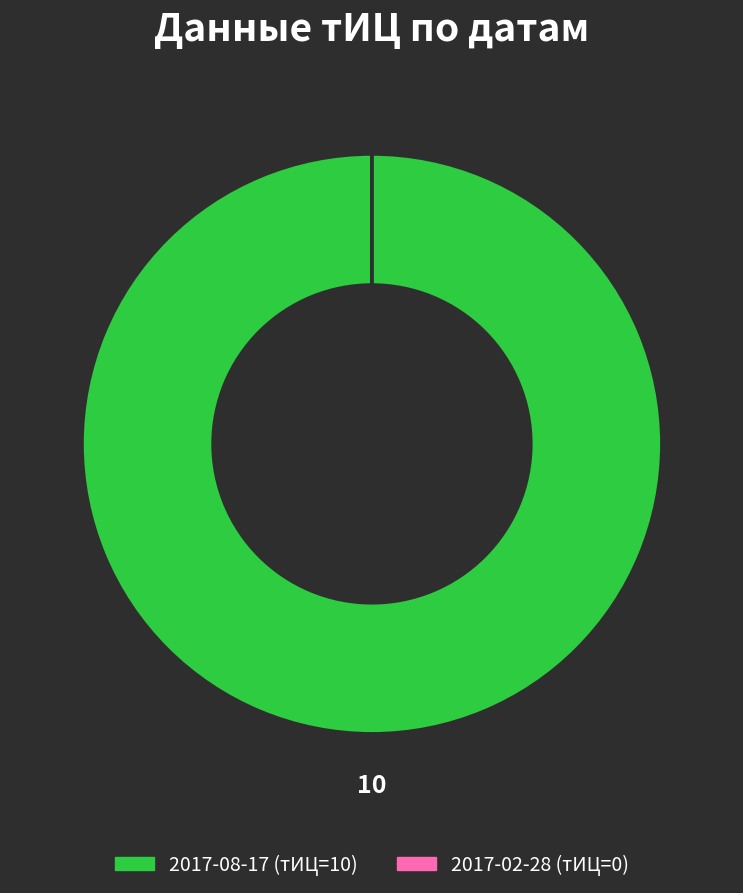

True or false: 2017-08-17 accounts for 100% of the total.

True